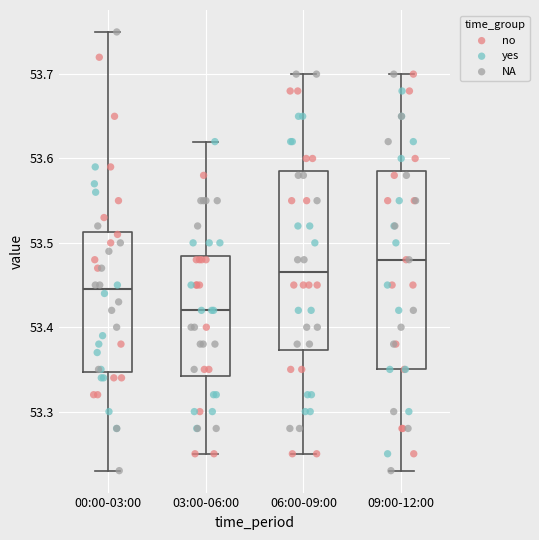

Where is the lower edge of the box for 03:00-06:00 on the y-axis? The values are not printed on the chart, so give them approximately, as read against the axis.

53.34